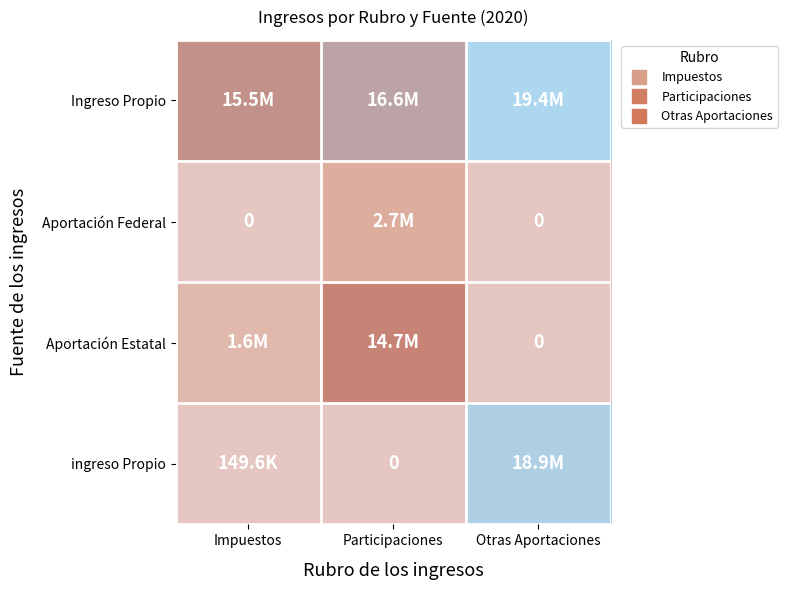

What is the greatest value displayed?

19360233.1